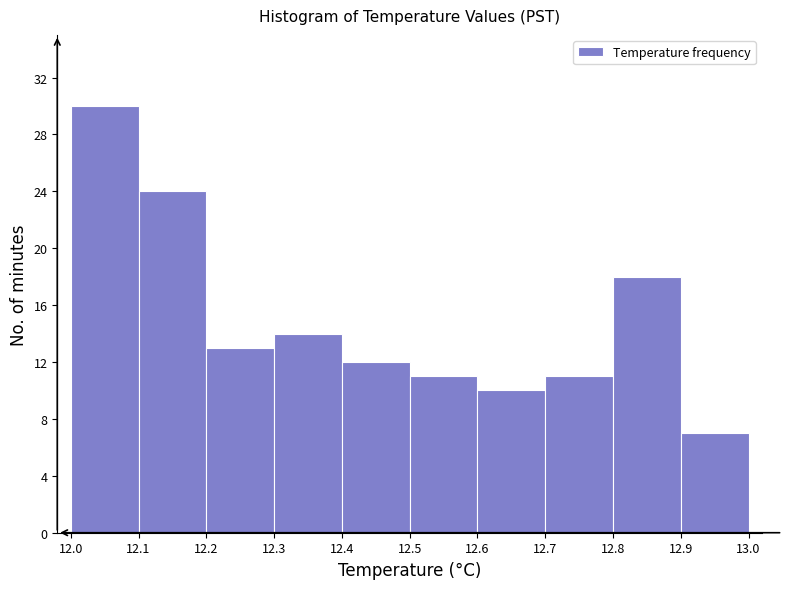

How tall is the bar that spans 12.5 to 12.6 on the x-axis? The values are not printed on the chart, so give them approximately, as read against the axis.

11